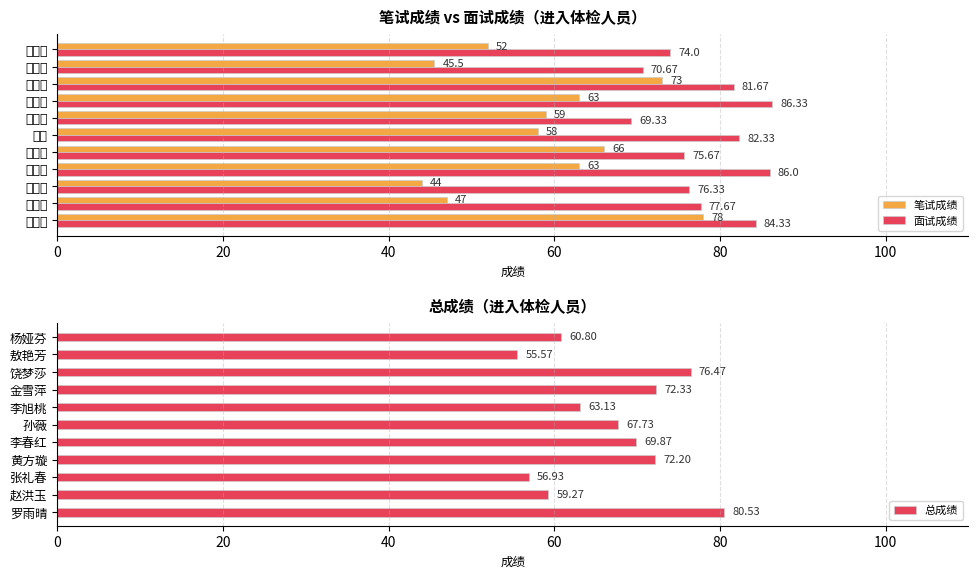

What is the greatest value displayed?

86.3